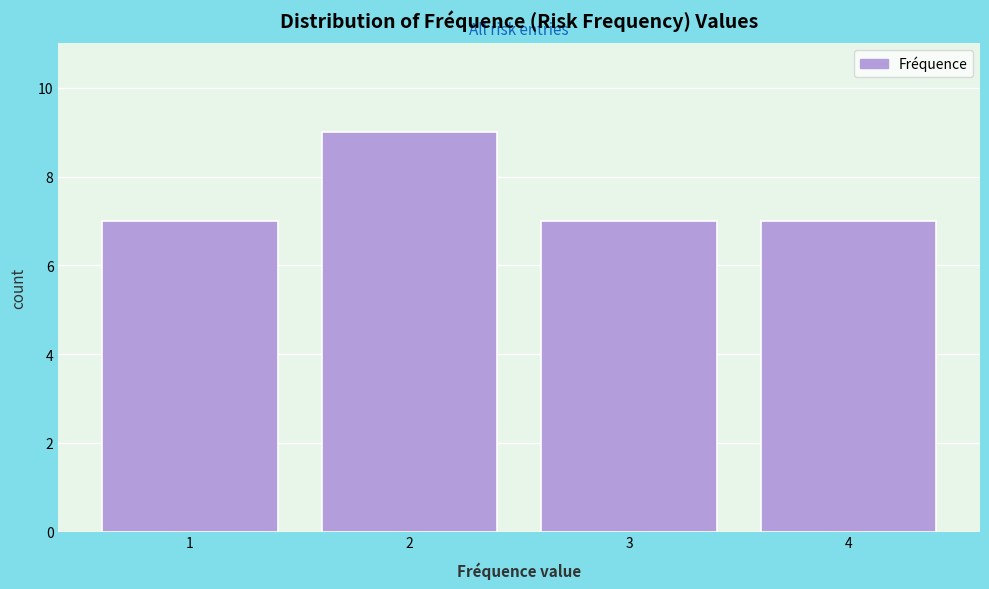

Over which range of the x-axis is the bar tallest?

1.5 to 2.5